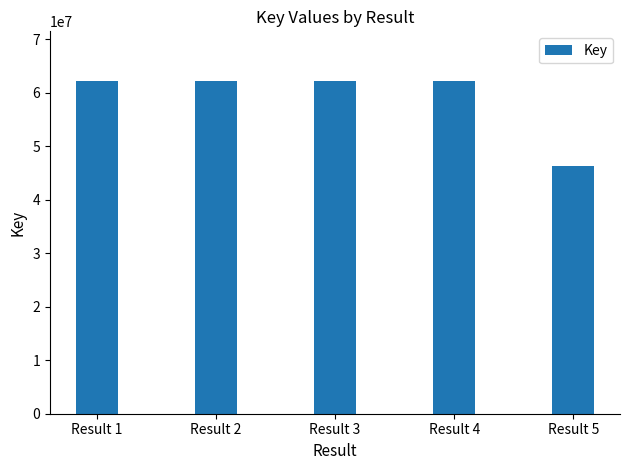

How many data points does each series have?

5